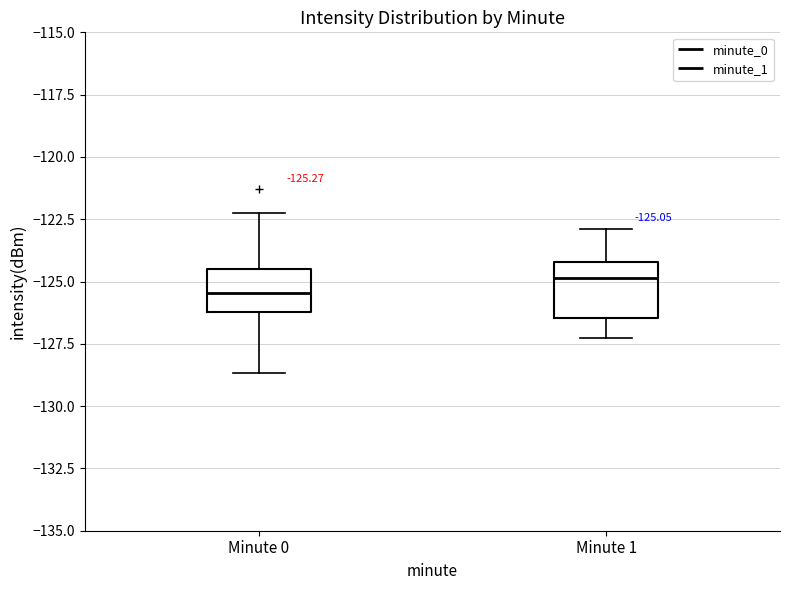

Which box has the highest median line?

Minute 1